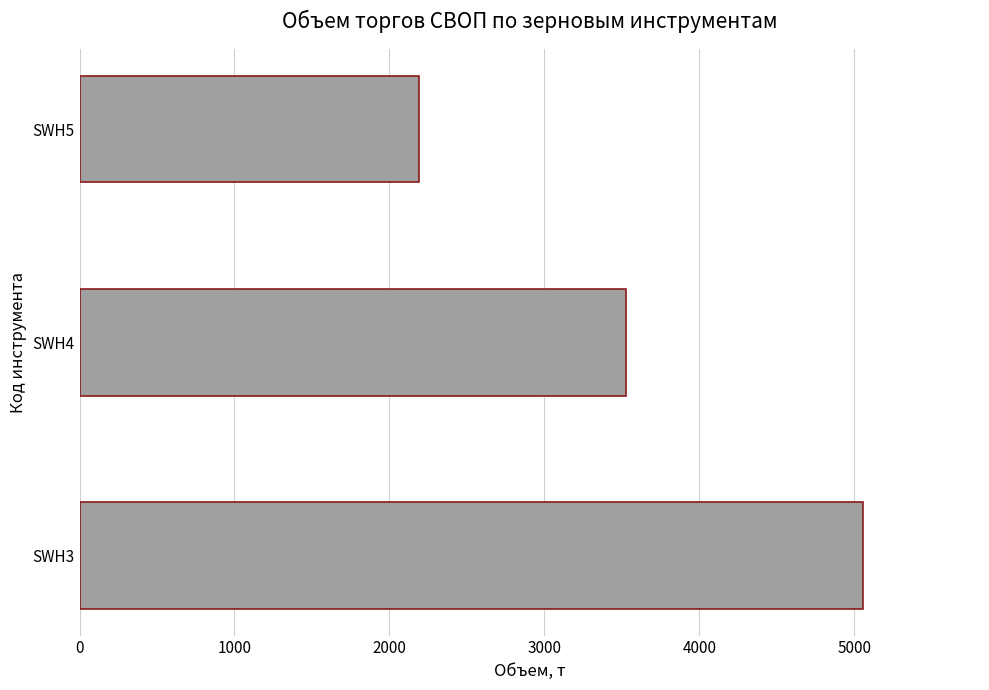

Reading bottom to top, list all the values displayed in this chart.

SWH3=5053.9	SWH4=3525.7	SWH5=2191.7